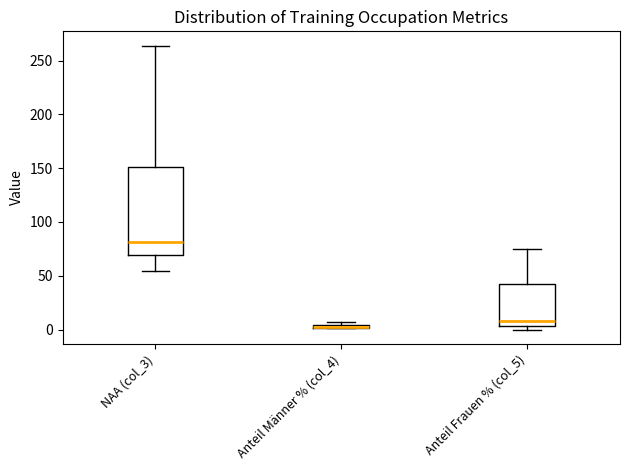

Where does the lower whisker of the box for NAA (col_3) end on the y-axis? The values are not printed on the chart, so give them approximately, as read against the axis.

55